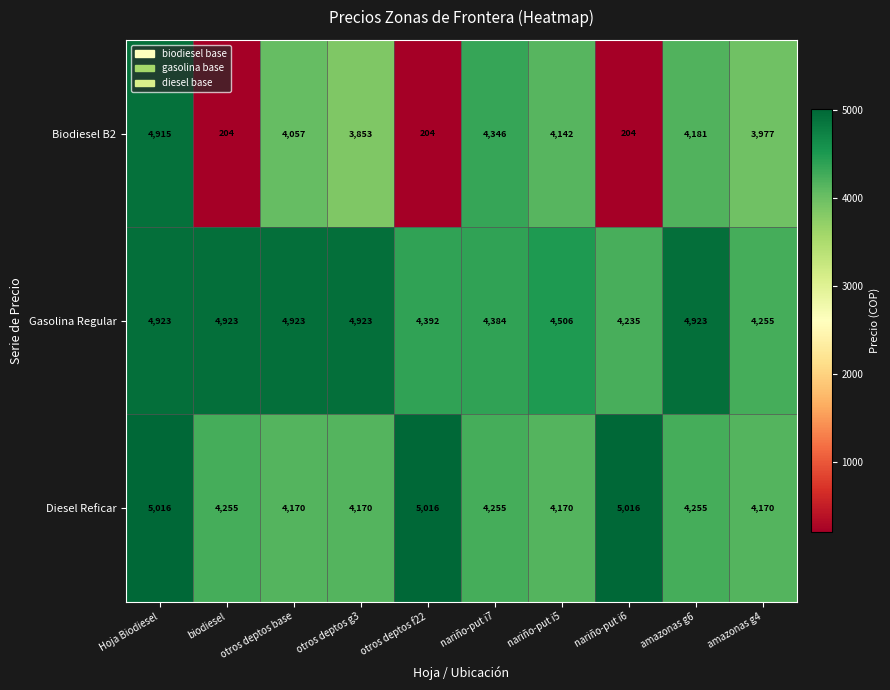

Is it true that Diesel Reficar equals 4170 at otros deptos g3?

True